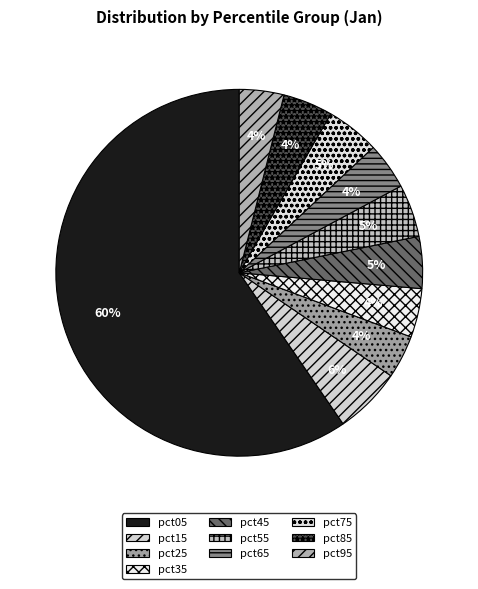

To the nearest percent, what is the combined percentage of pct45 and pct65?

9%